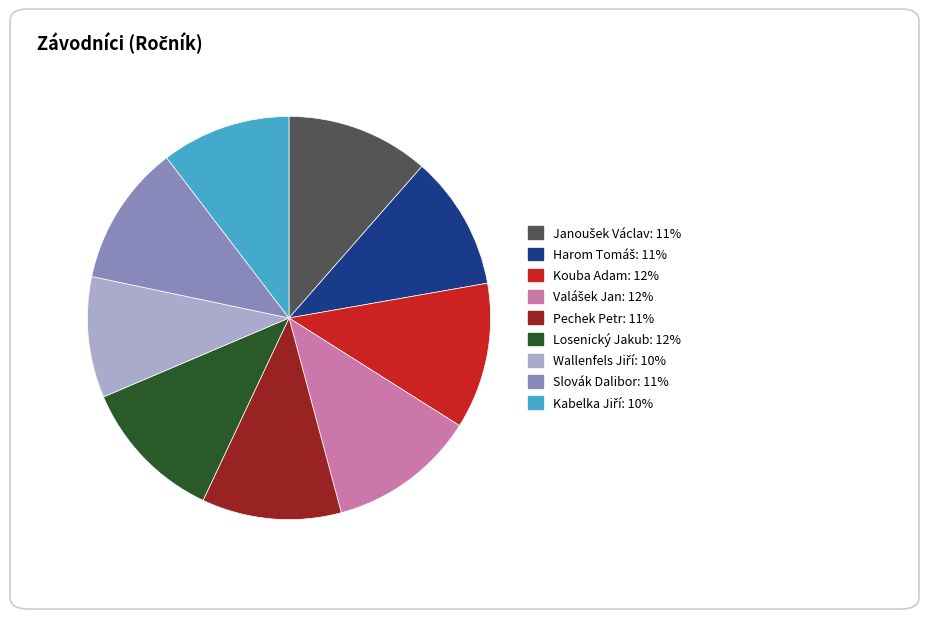

Is there a majority slice in this chart?

No